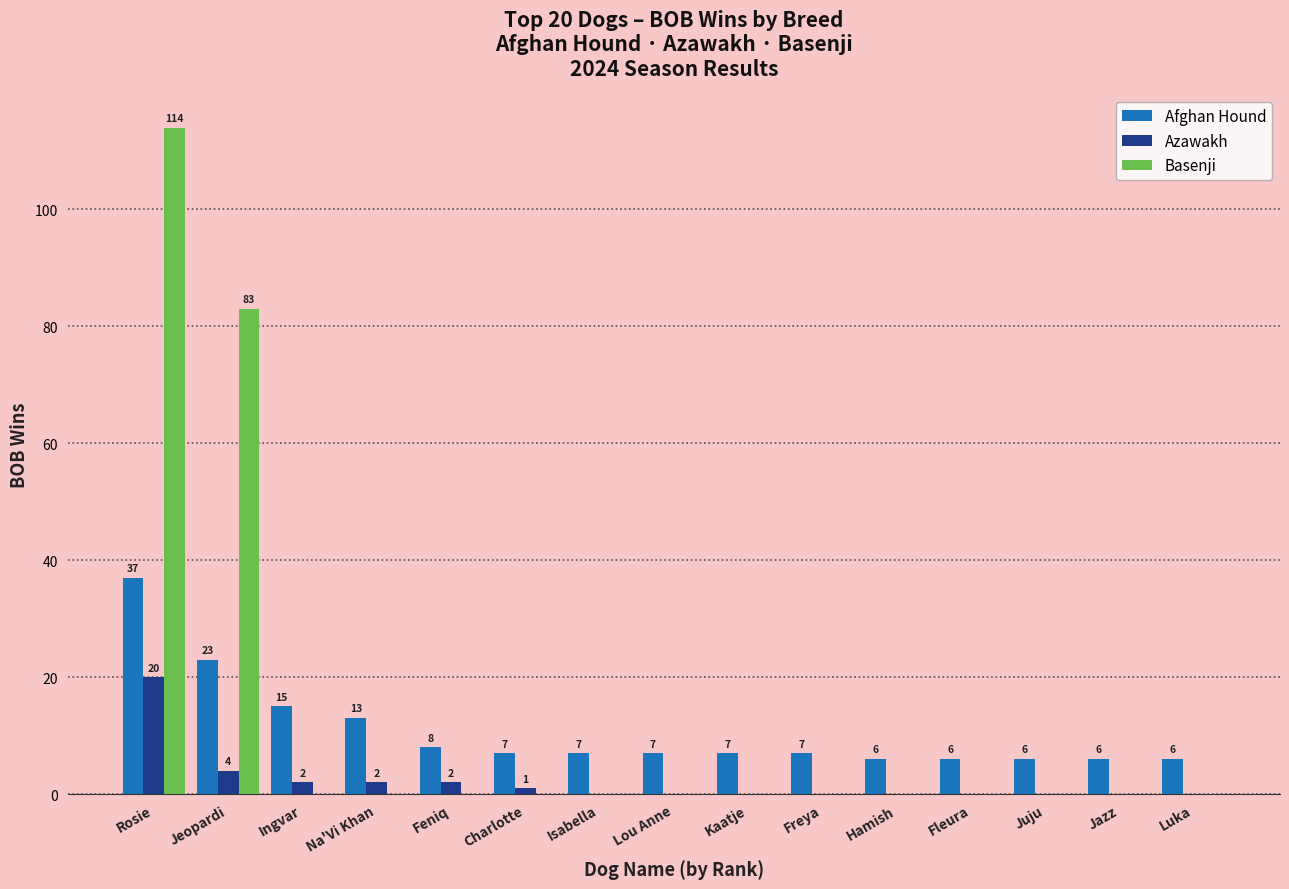

True or false: Afghan Hound has a value of 3 at Lou Anne.

False